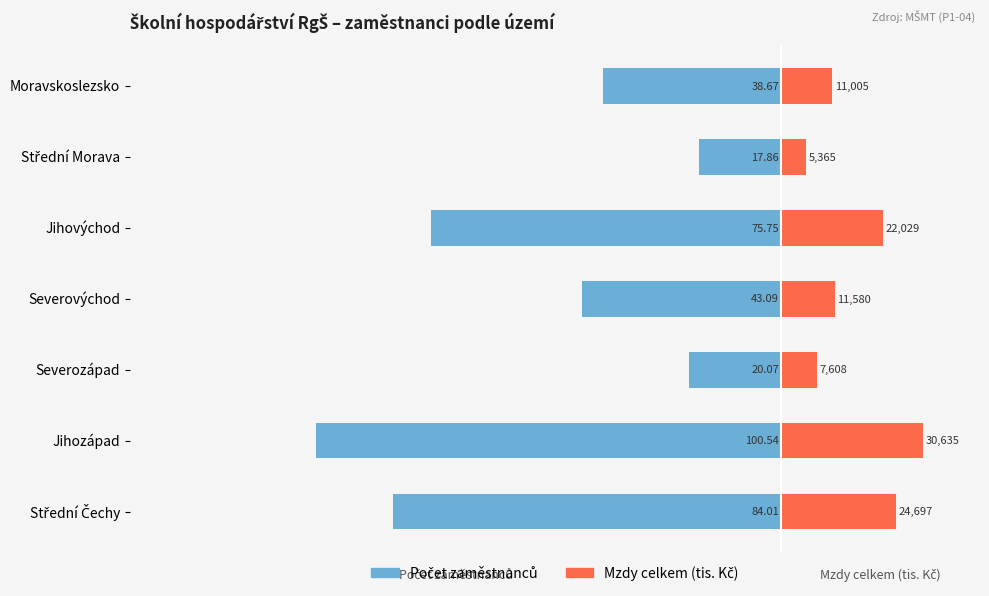

What is the difference between the Počet zaměstnanců values at Jihozápad and Jihovýchod?

24.8